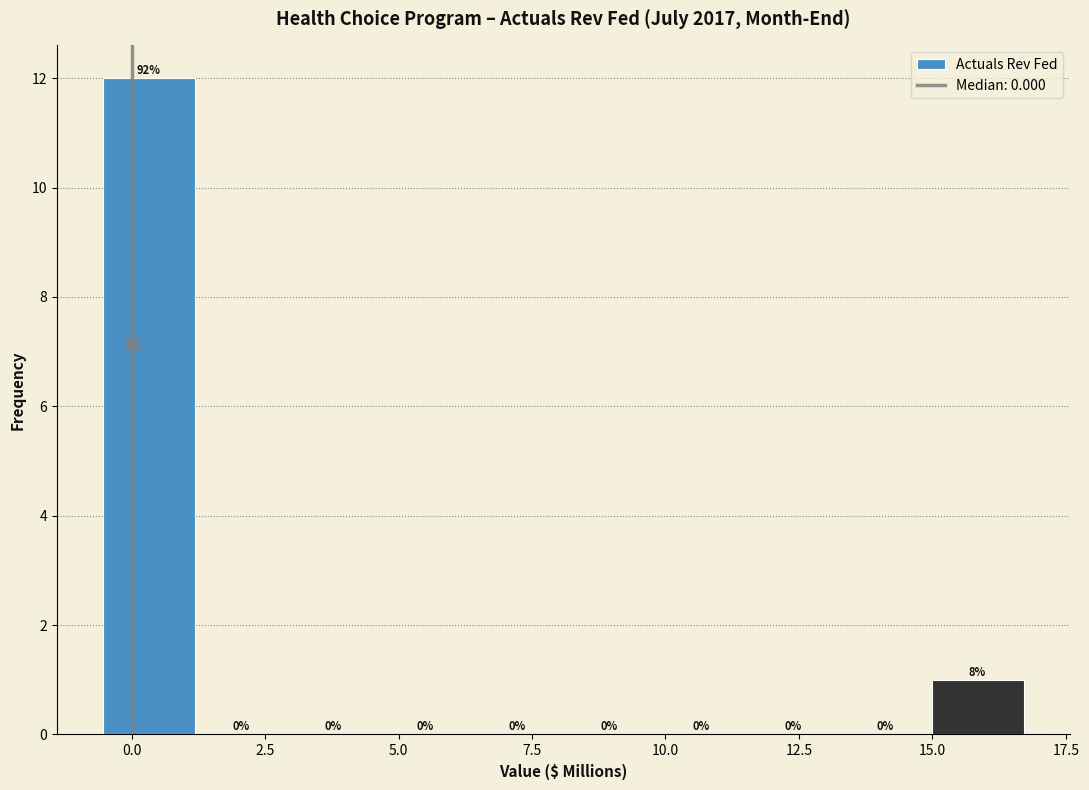

Read against the x-axis, roughly where is the centre of the tallest bar?

0.5